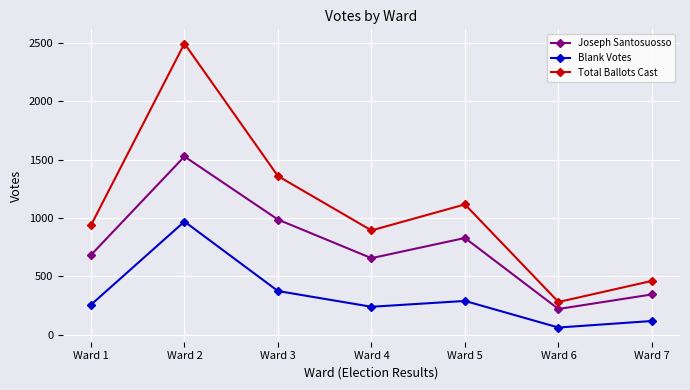

True or false: Blank Votes has a value of 1350 at Ward 2.

False